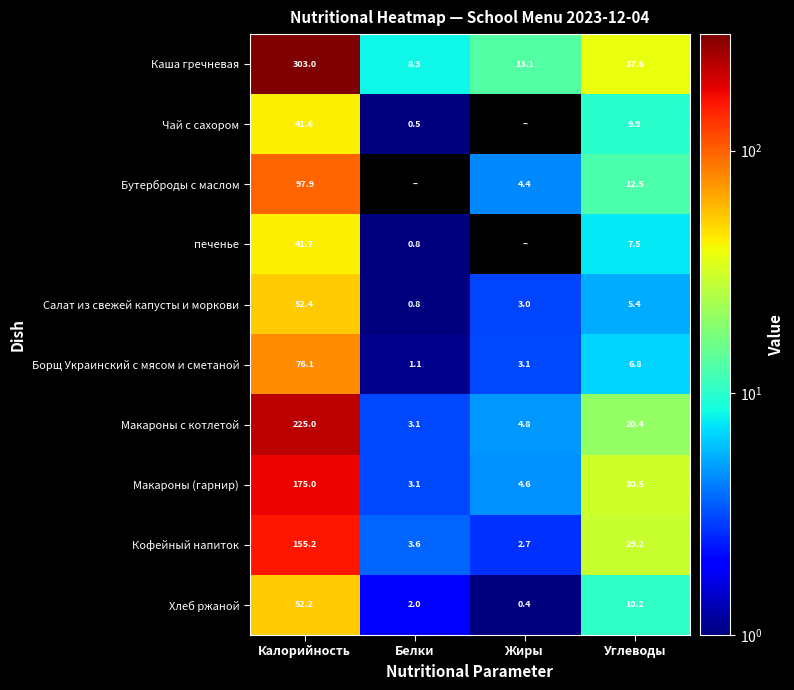

What is the spread (max minus min) of values at Калорийность?

261.4